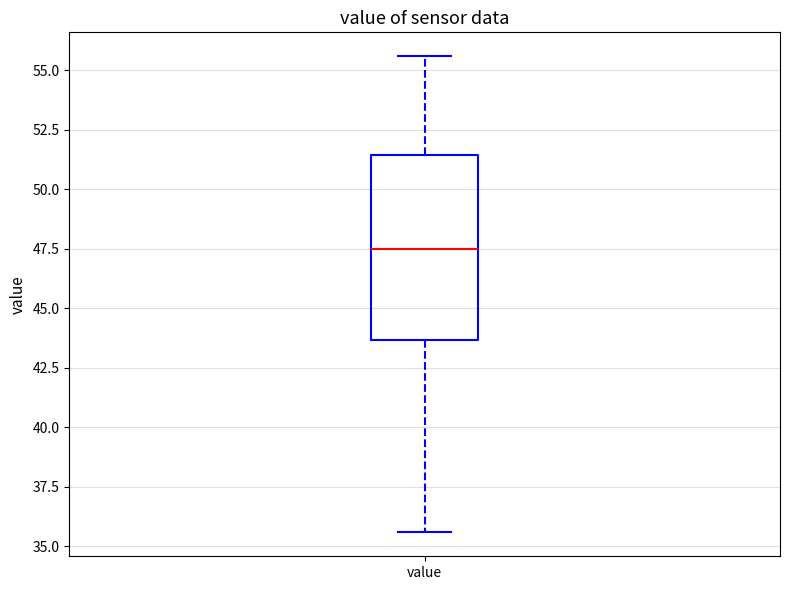

Transcribe this box plot: give where the median line is, the range the box spans, and where the two whiskers end, as read against the y-axis. The values are not printed on the chart, so give them approximately, as read against the axis.

median 47.5, box 43.5 to 51.5, whiskers 35.5 to 55.5